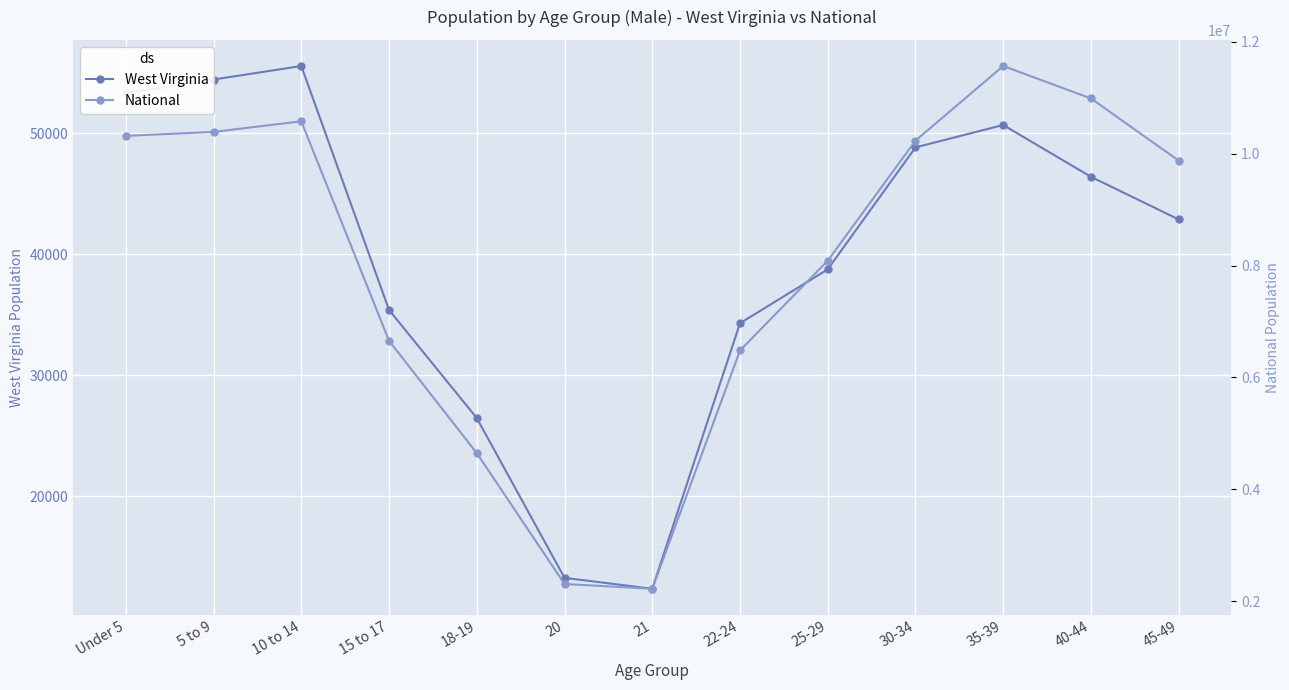

Rank the series at 25-29 from highest to lowest value.

National, West Virginia